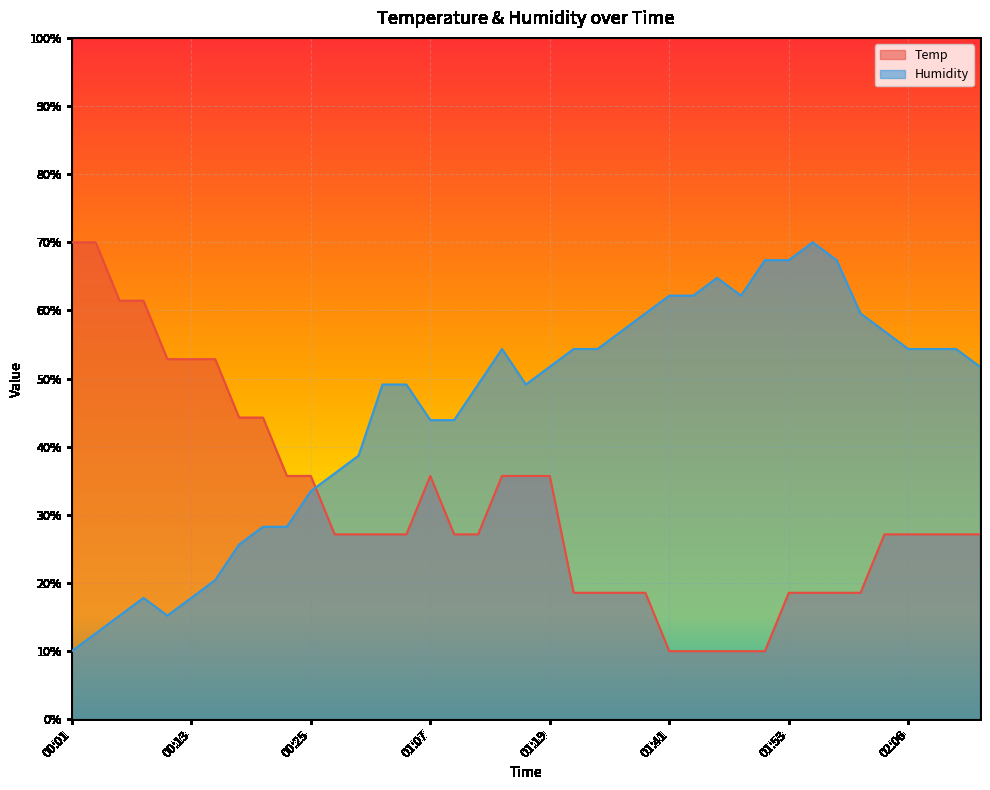

Between which two adjacent categories do Temp and Humidity first intersect?

00:25 and 00:28